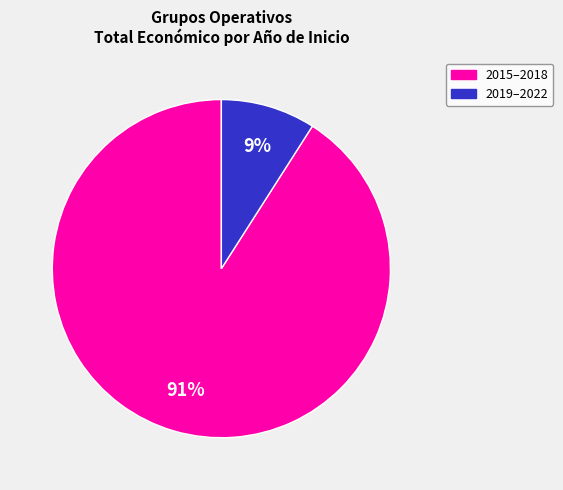

To the nearest percent, what is the average slice percentage?

50%